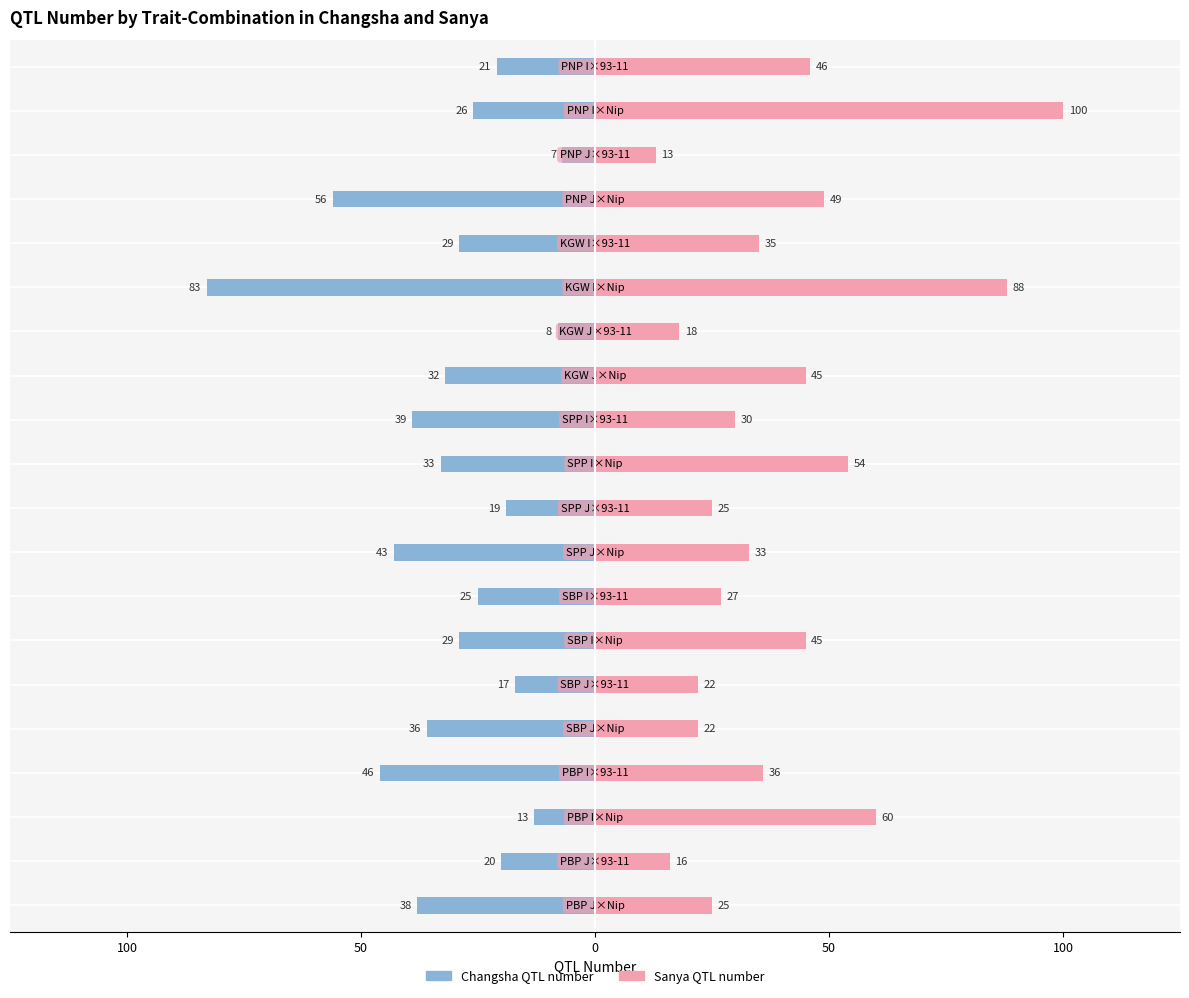

At 50, list the series in order from smallest to largest.

Changsha QTL number, Sanya QTL number